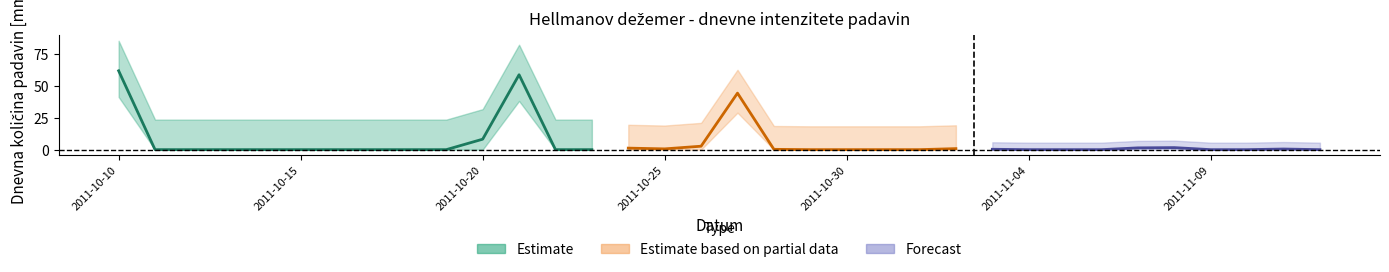

True or false: the data shows 23.3 at 2011-10-30.

False